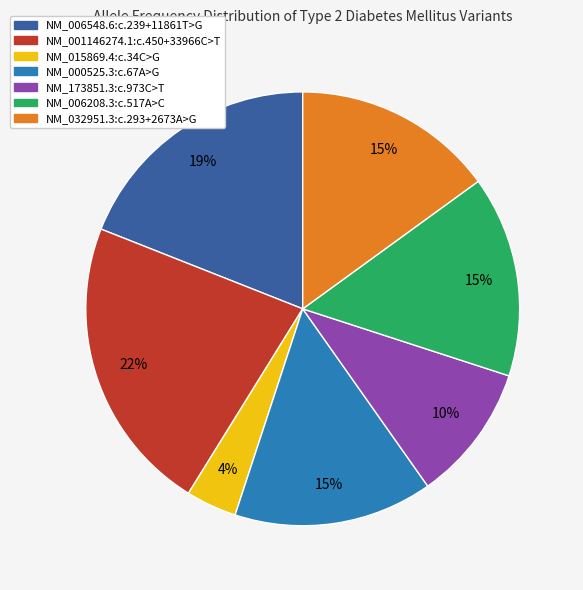

What is the smallest slice in the pie chart?

NM_015869.4:c.34C>G